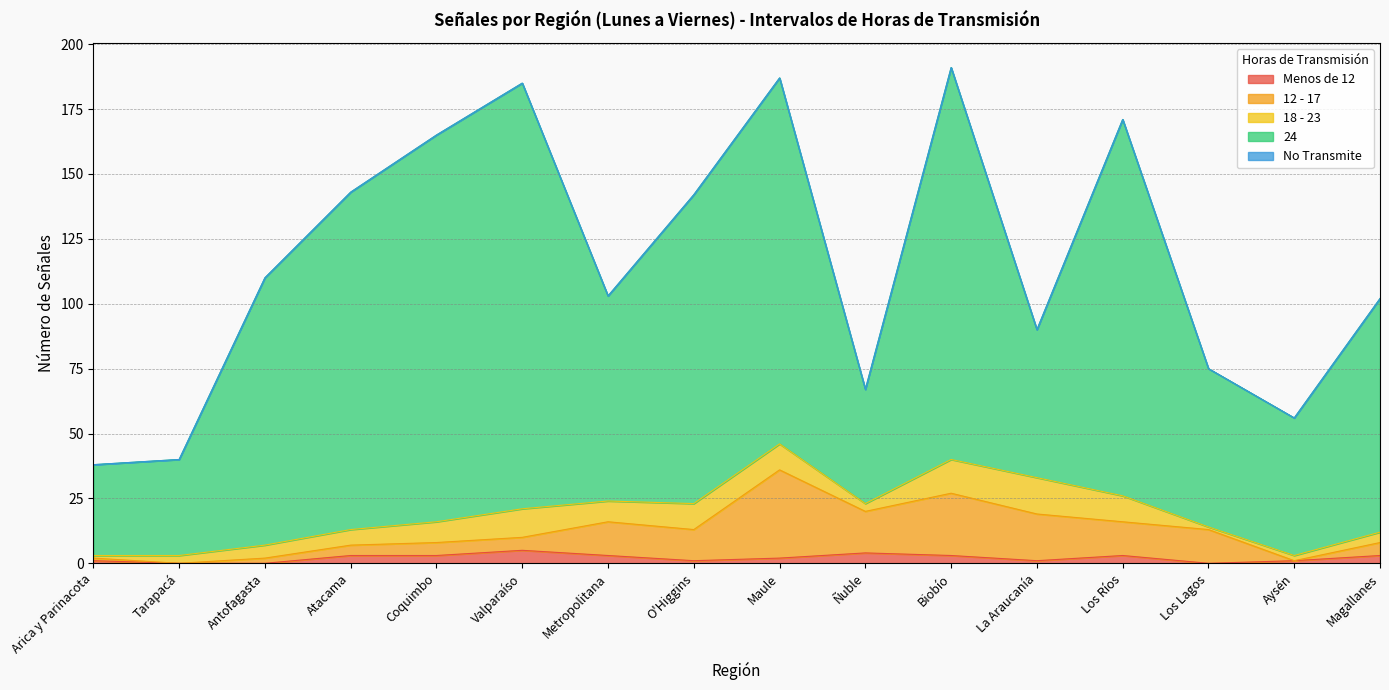

Between Los Lagos and Biobío, which is larger?

Biobío